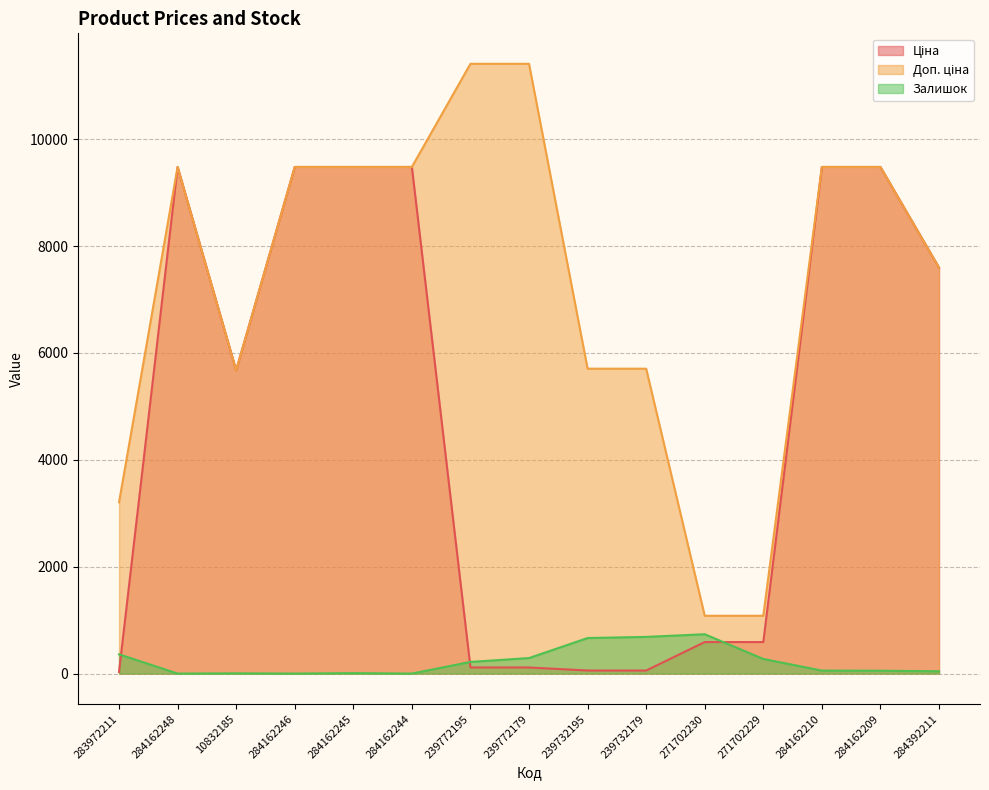

How many interior local valleys does the Ціна series have?

1